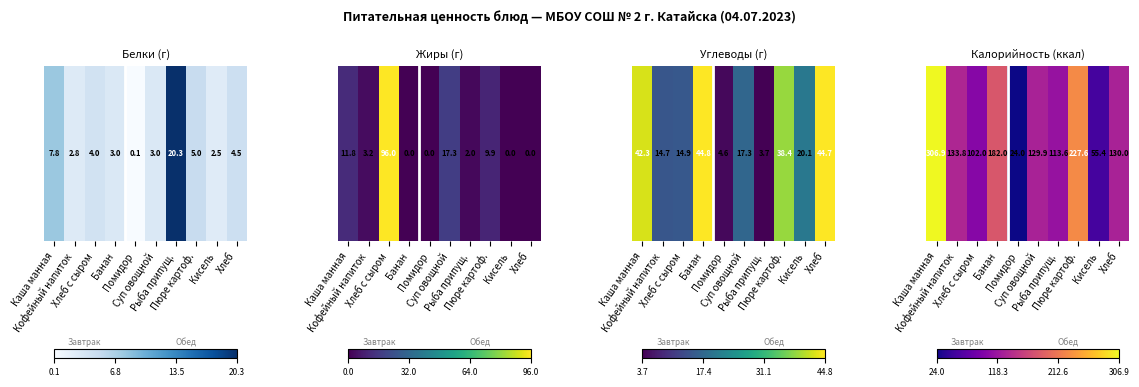

Rank the categories by value from highest to lowest.

Каша манная, Пюре картоф., Банан, Кофейный напиток, Хлеб, Суп овощной, Рыба припущ., Хлеб с сыром, Кисель, Помидор